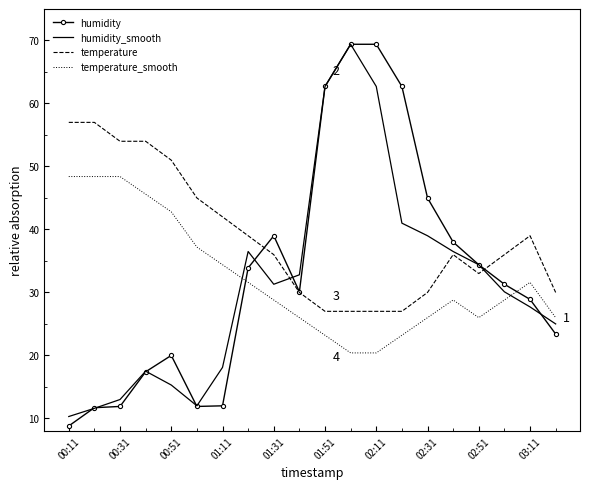

True or false: temperature and temperature_smooth intersect in this chart.

False